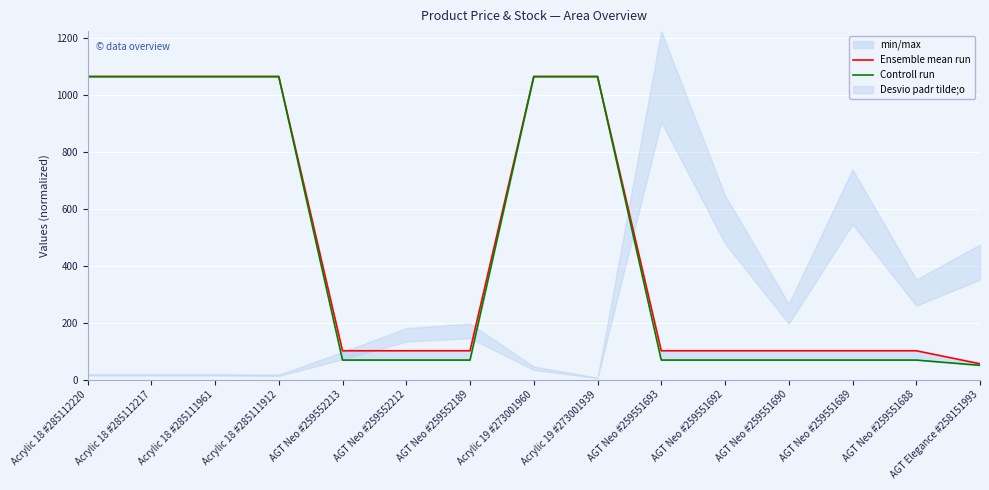

What position from the right is Acrylic 18 #285112217?

14